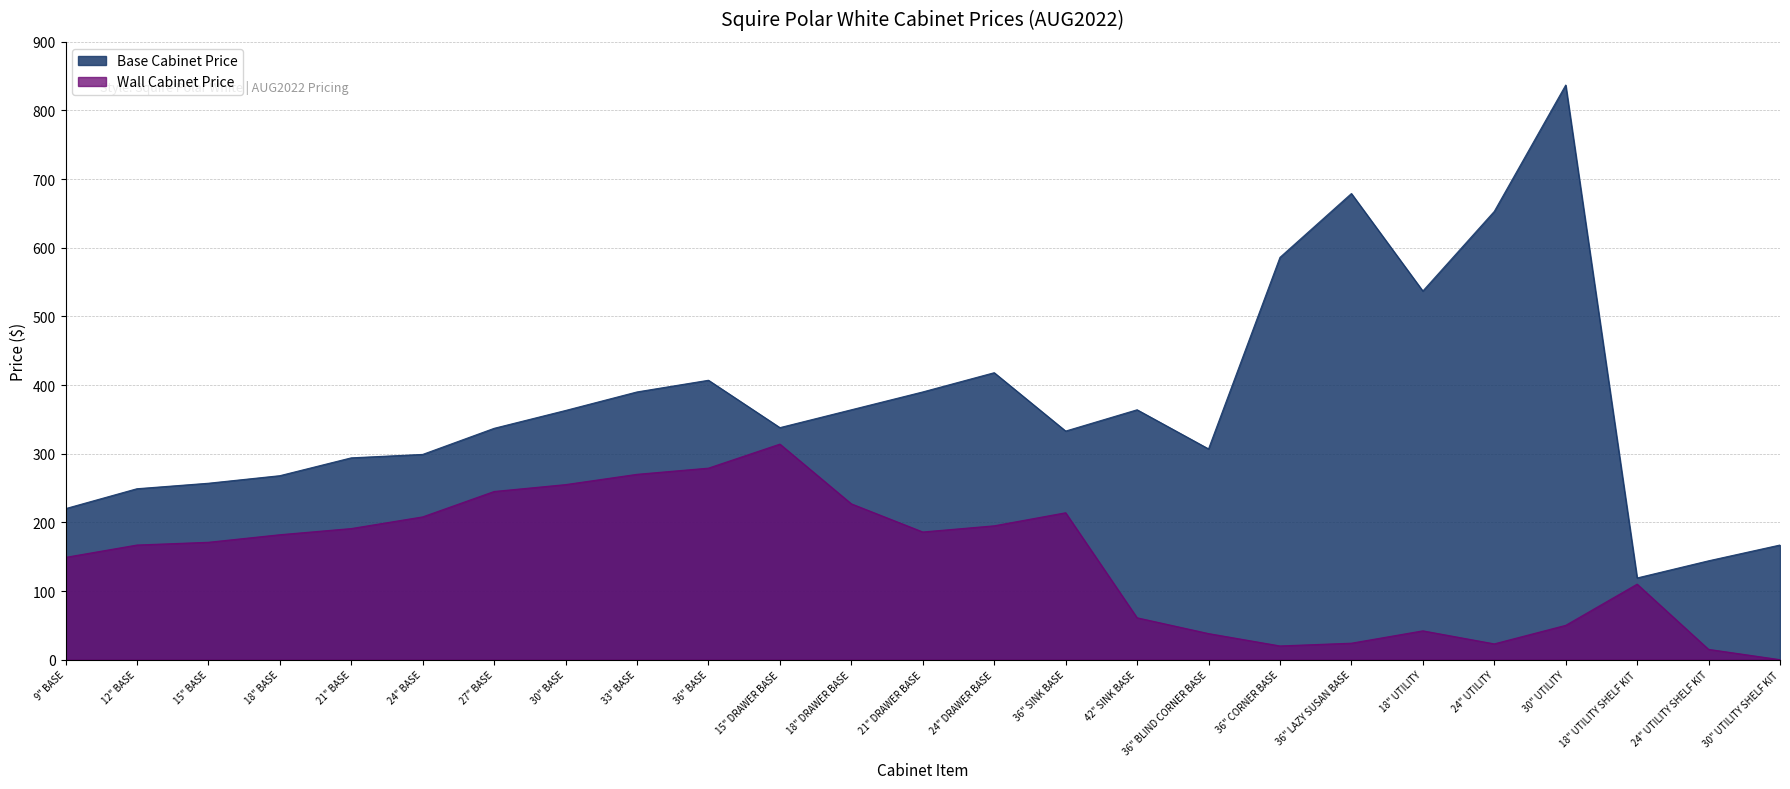

What are all the series names shown in the legend?

Base Cabinet Price, Wall Cabinet Price